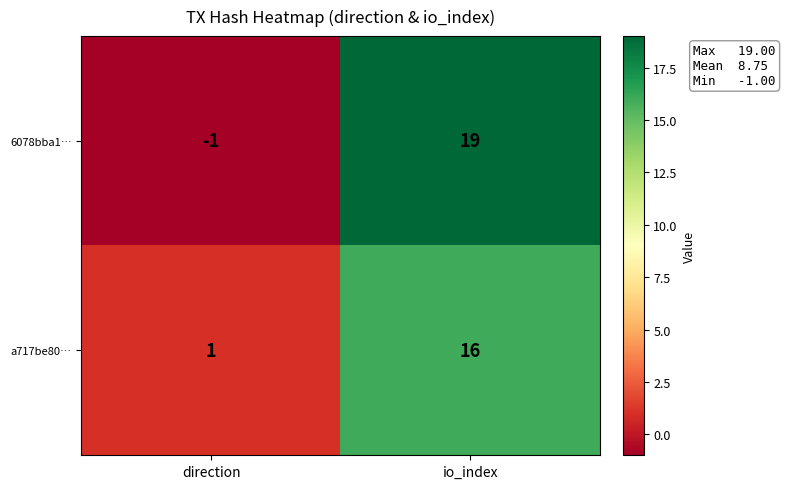

Which series changed the most between direction and io_index?

6078bba1…